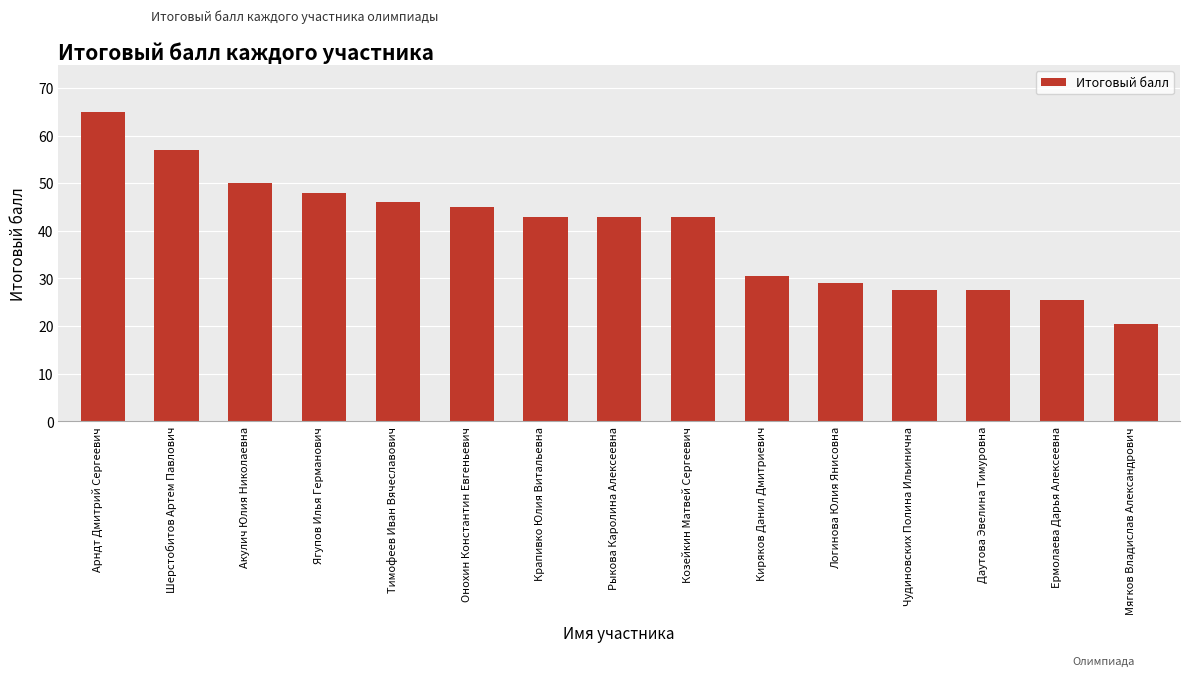

What is the average value?

40.0